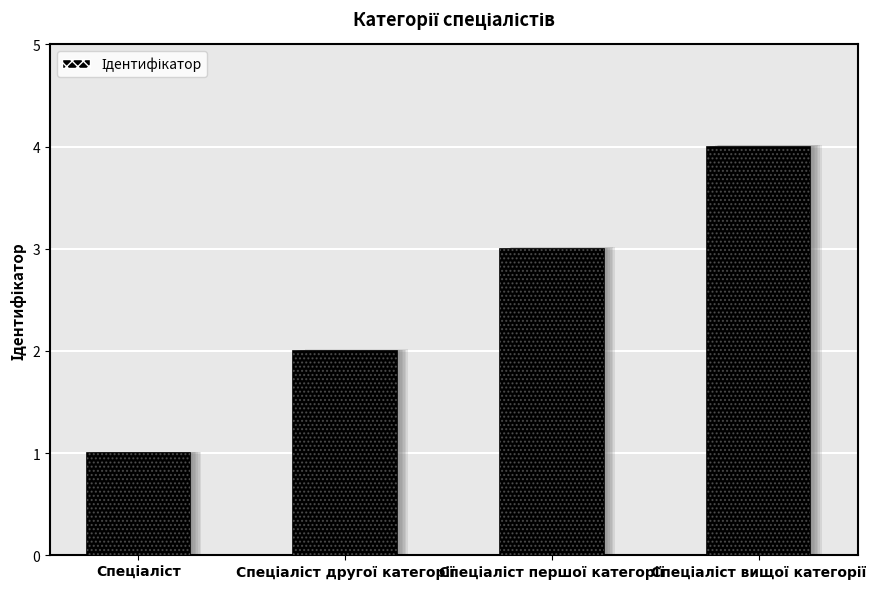

List the labels in order of value, largest first.

Спеціаліст вищої категорії, Спеціаліст першої категорії, Спеціаліст другої категорії, Спеціаліст